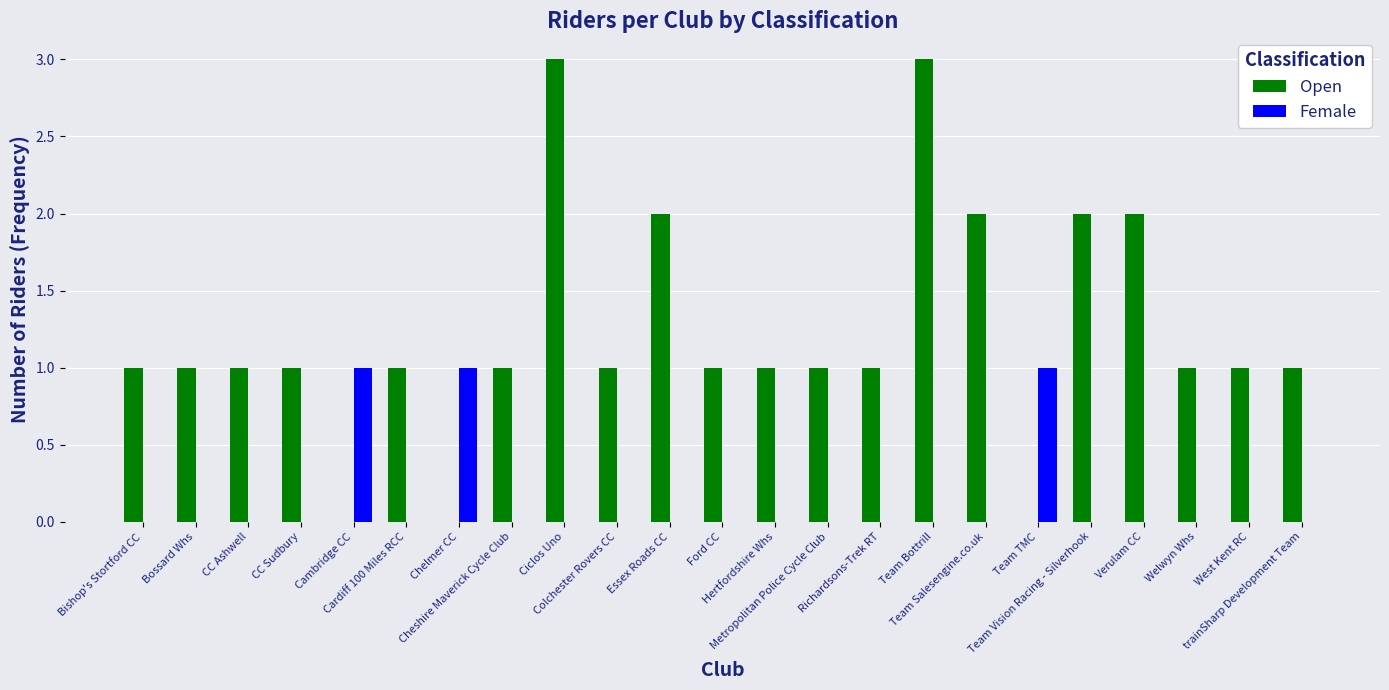

What is the greatest value displayed?

3